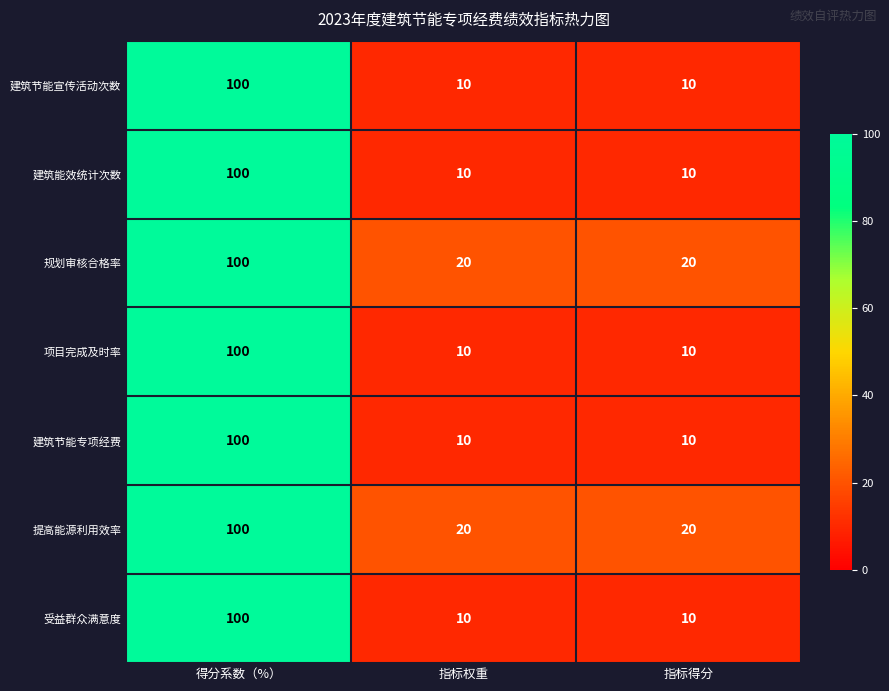

What is the difference between the 提高能源利用效率 values at 指标得分 and 得分系数（%）?

80